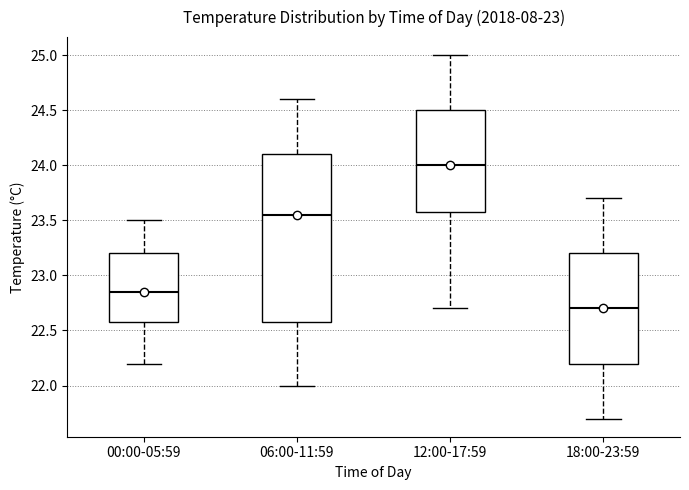

Which box is the tallest, from its lower edge to its upper edge?

06:00-11:59